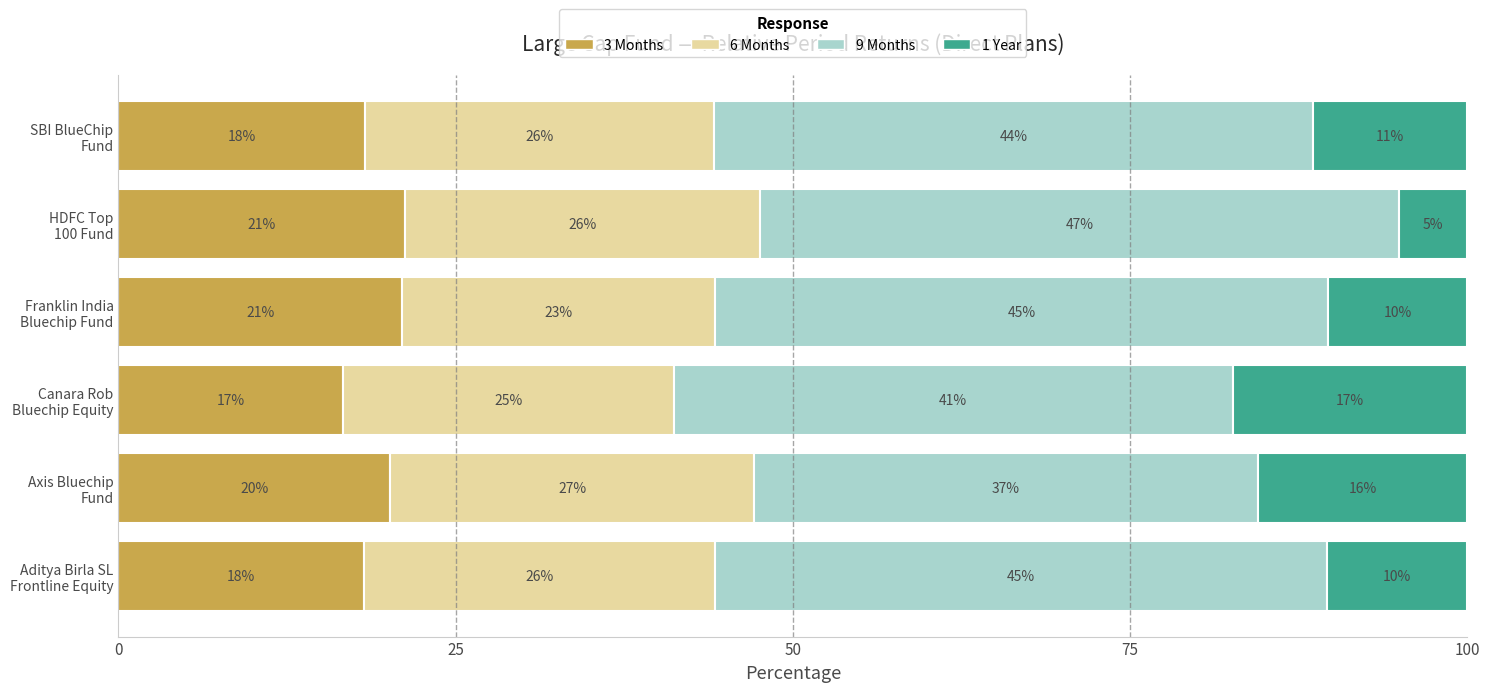

What are all the series names shown in the legend?

3 Months, 6 Months, 9 Months, 1 Year